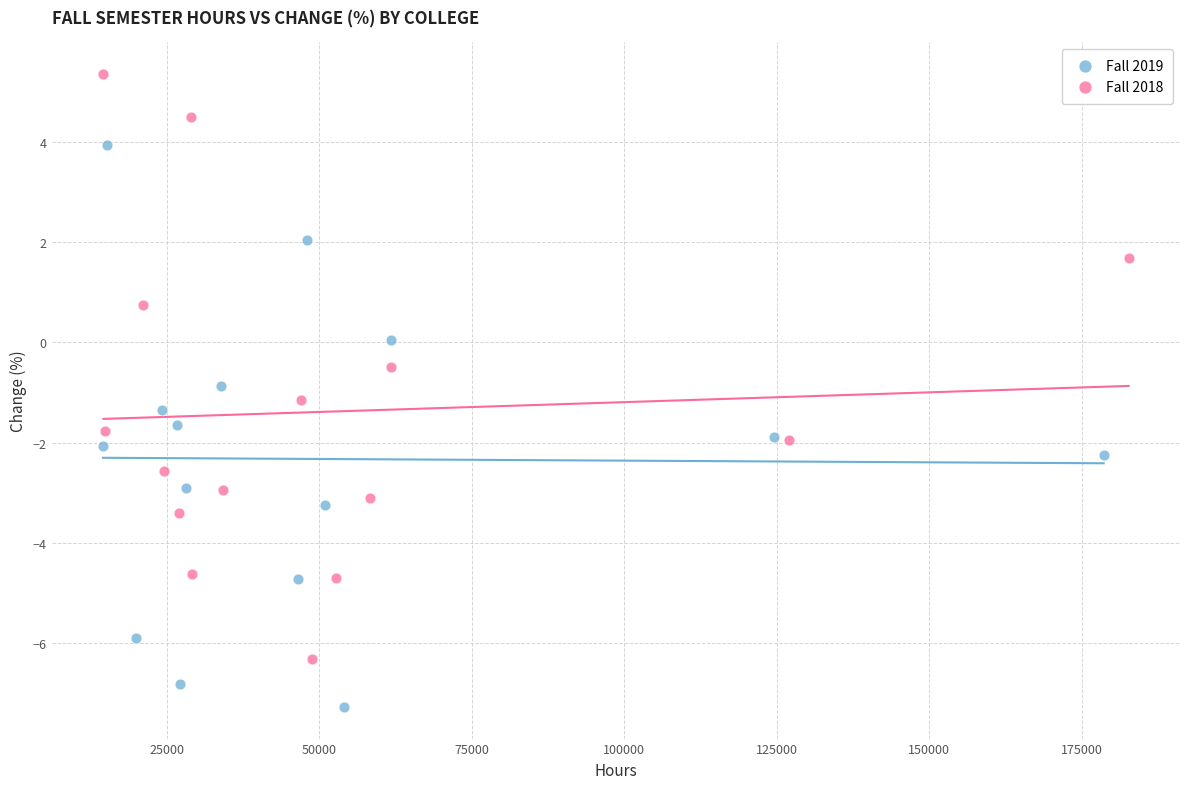

What are all the series names shown in the legend?

Fall 2019, Fall 2018